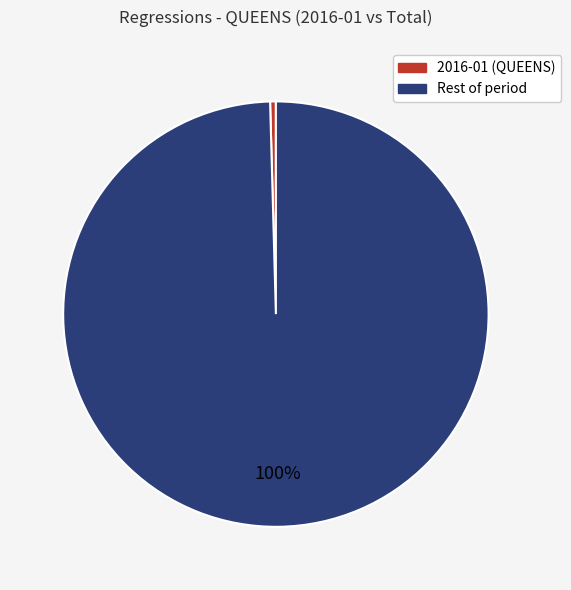

Is there any slice that represents more than half of the pie?

Yes